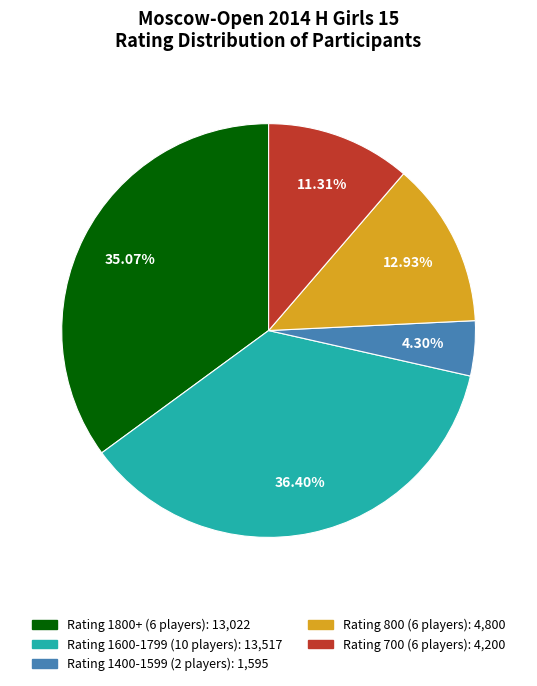

Is there a majority slice in this chart?

No